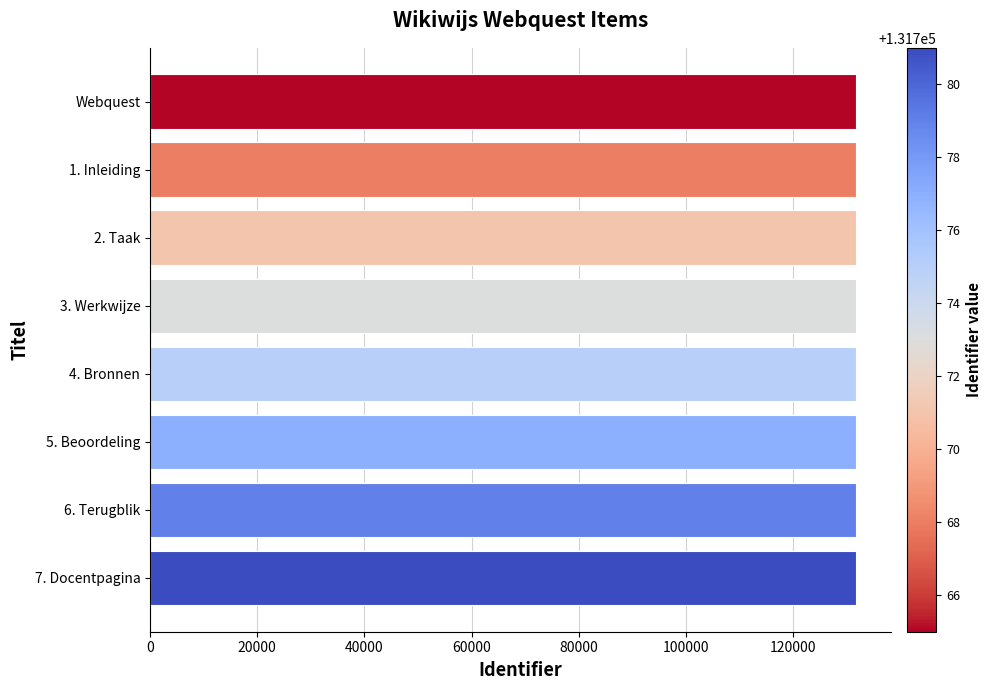

Approximately how many times larger is the value at 2. Taak compared to 3. Werkwijze?

1.0